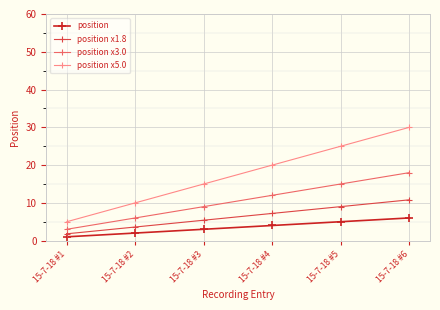

What is the spread (max minus min) of values at 15-7-18 #4?

16.0